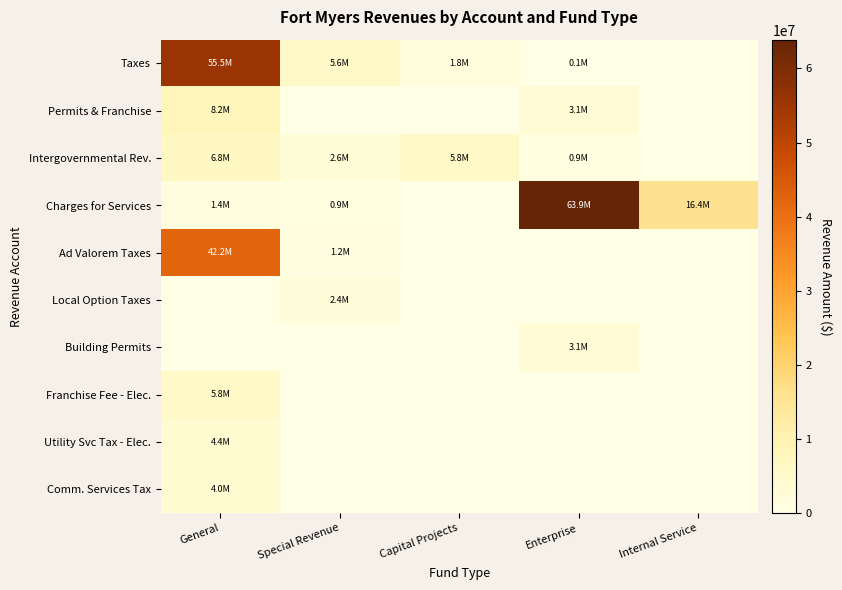

Which label corresponds to the largest value in the chart?

Enterprise